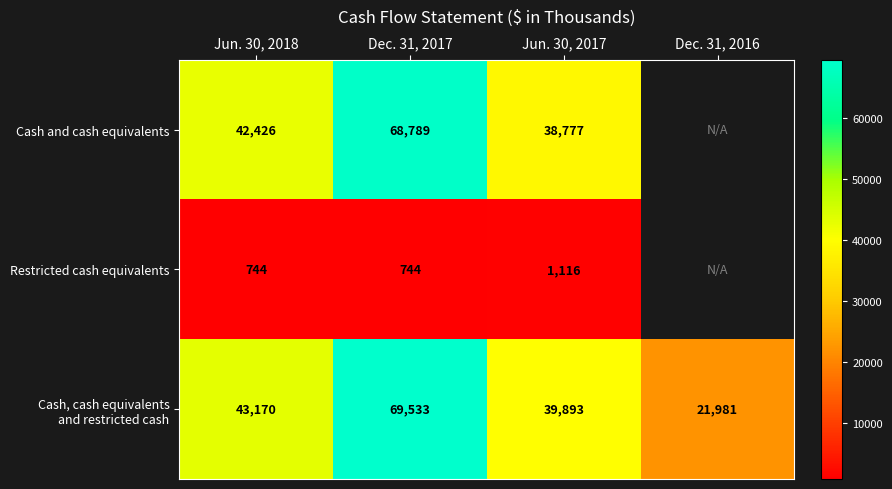

At which category does the chart reach its peak across all series?

Dec. 31, 2017